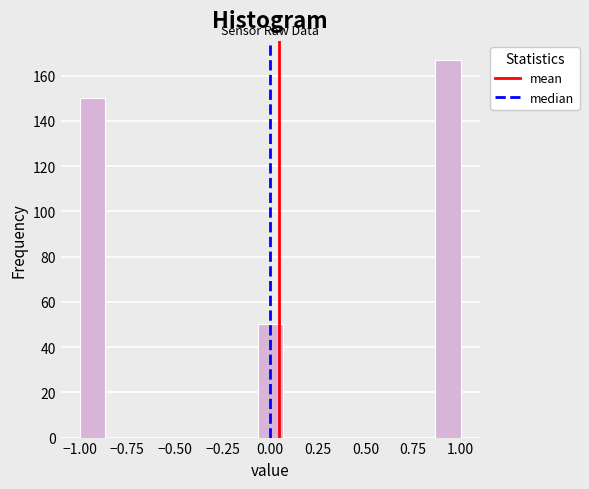

Read against the x-axis, roughly where is the centre of the tallest bar?

0.95